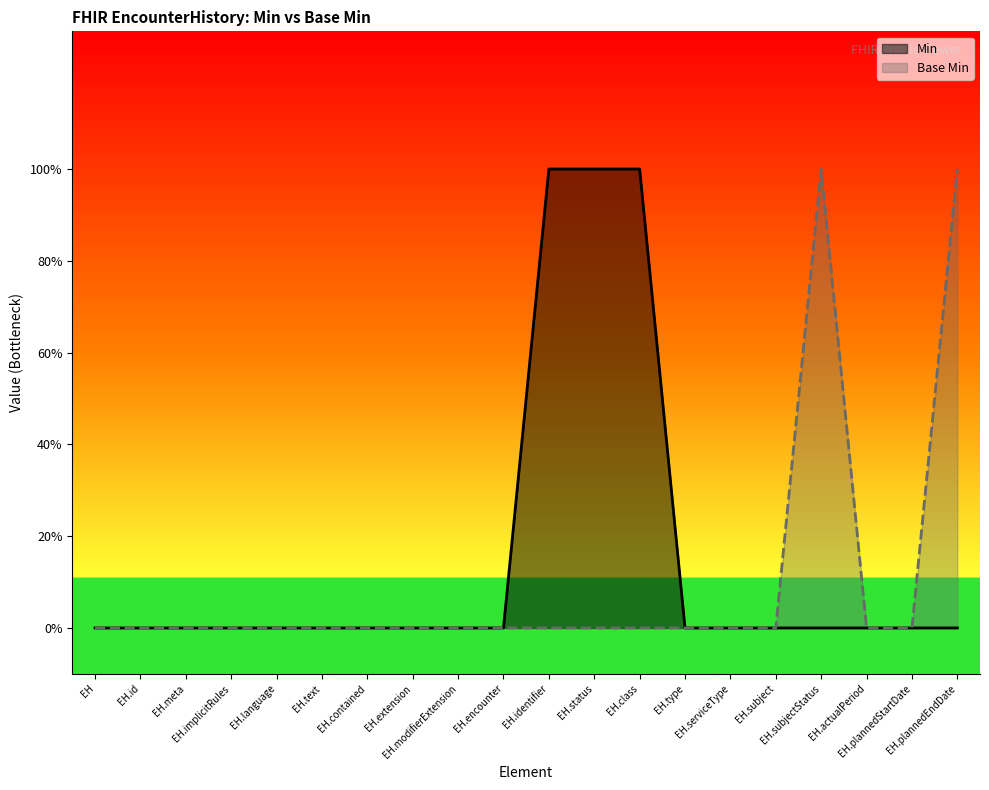

Reading left to right, extract all data points from this chart.

Min: 0	0	0	0	0	0	0	0	0	0	1	1	1	0	0	0	0	0	0	0
Base Min: 0	0	0	0	0	0	0	0	0	0	0	0	0	0	0	0	1	0	0	1